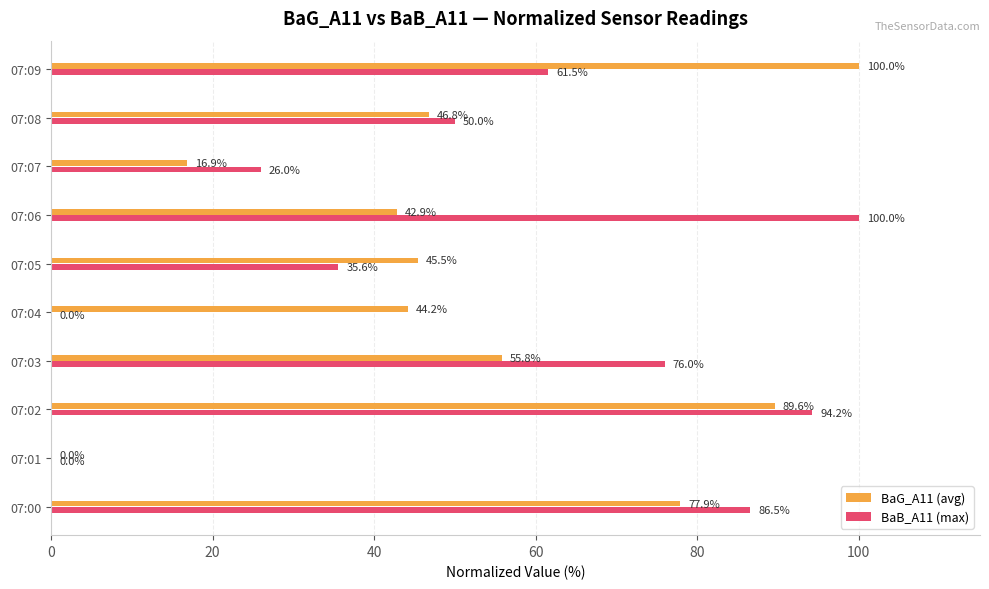

Between 07:03 and 07:08, which series saw the biggest shift?

BaB_A11 (max)